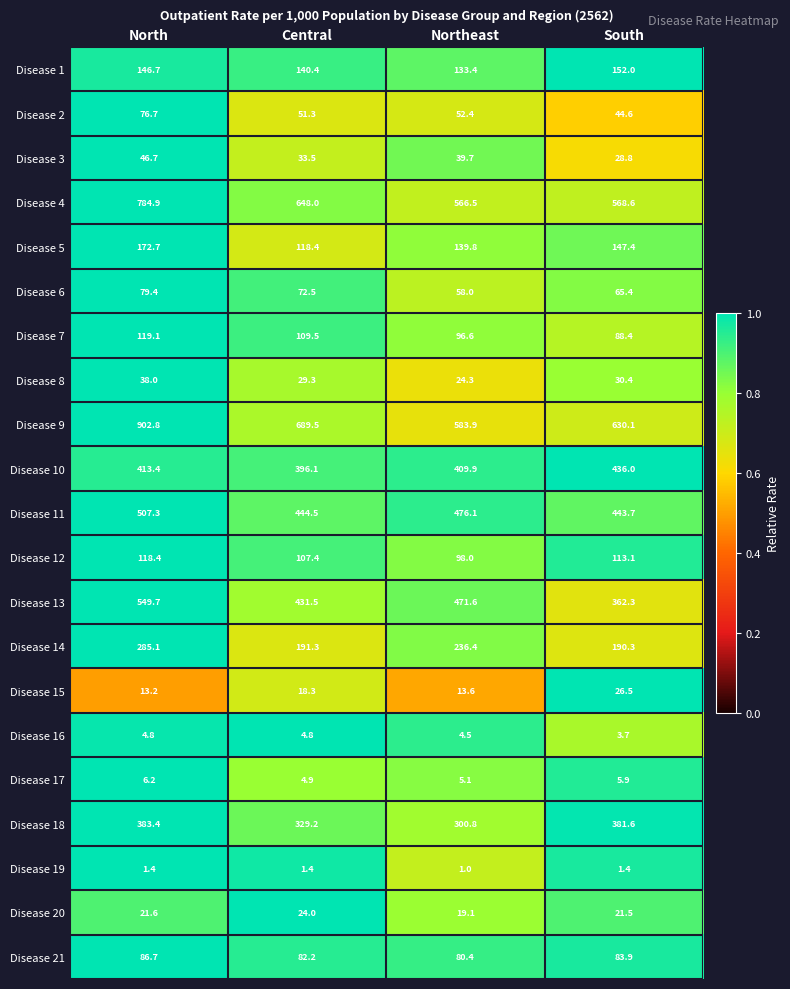

What is the total value across all series at North?

4758.2